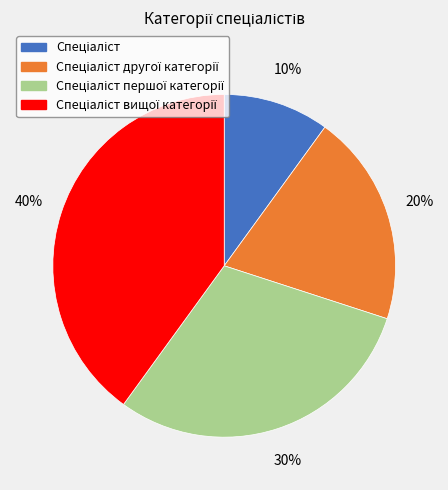

To the nearest percent, what is the difference between the largest and smallest slice percentages?

30%